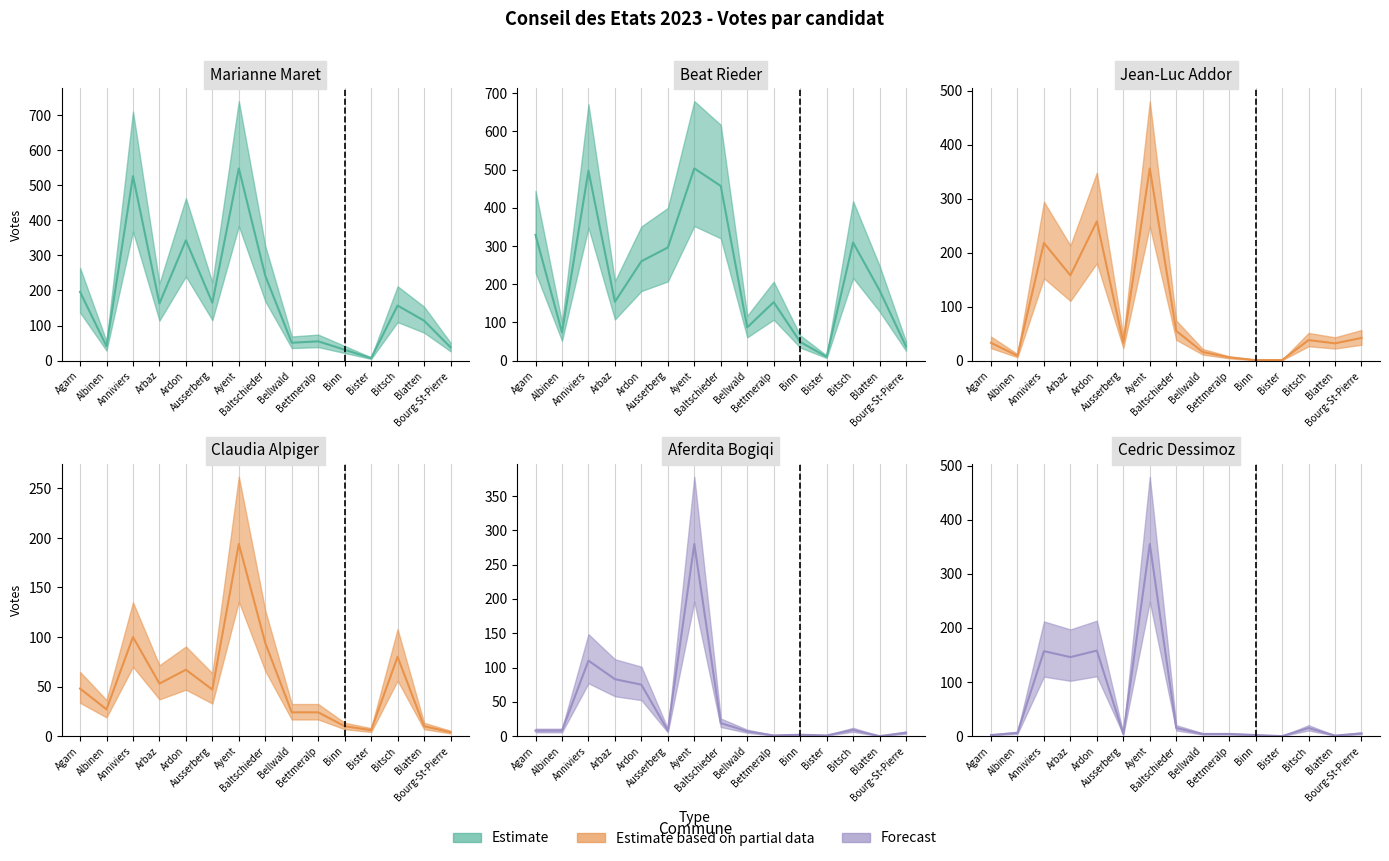

At how many categories does at least one series exceed 148?

10